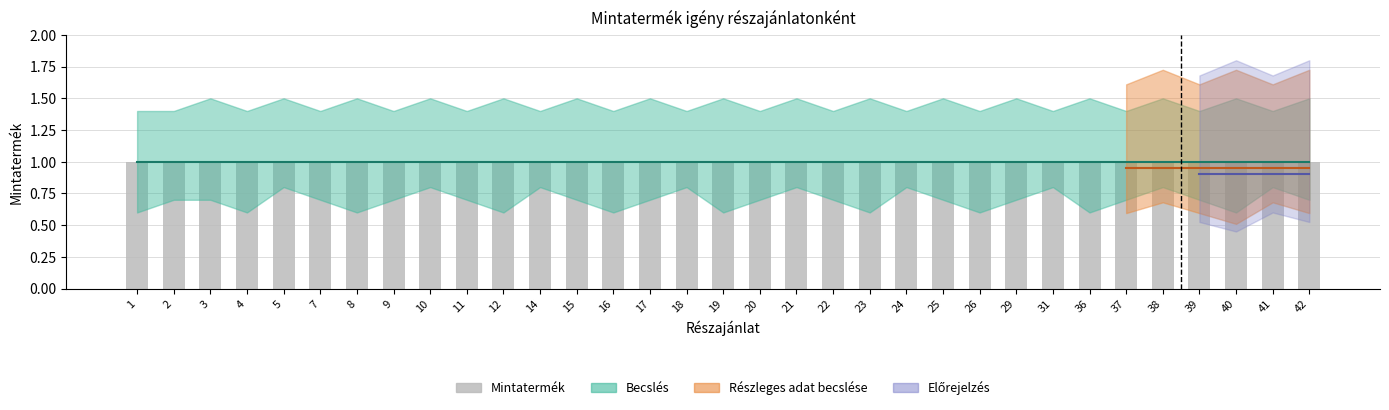

What is the sum of the Estimate_lower values at 11 and 20?

1.4